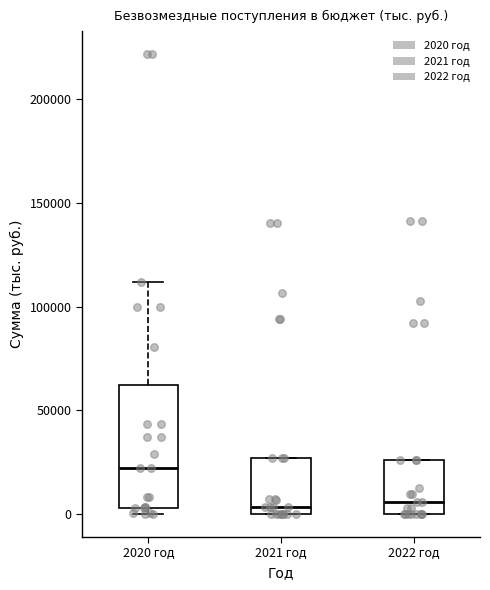

Reading left to right, read every box against the y-axis: the position of its median line, the range the box covers, and the ends of its whiskers. The values are not printed on the chart, so give them approximately, as read against the axis.

2020 год: median 20000, box 5000 to 60000, whiskers 0 to 110000
2021 год: median 5000, box 0 to 25000, whiskers 0 to 25000
2022 год: median 5000, box 0 to 25000, whiskers 0 to 25000